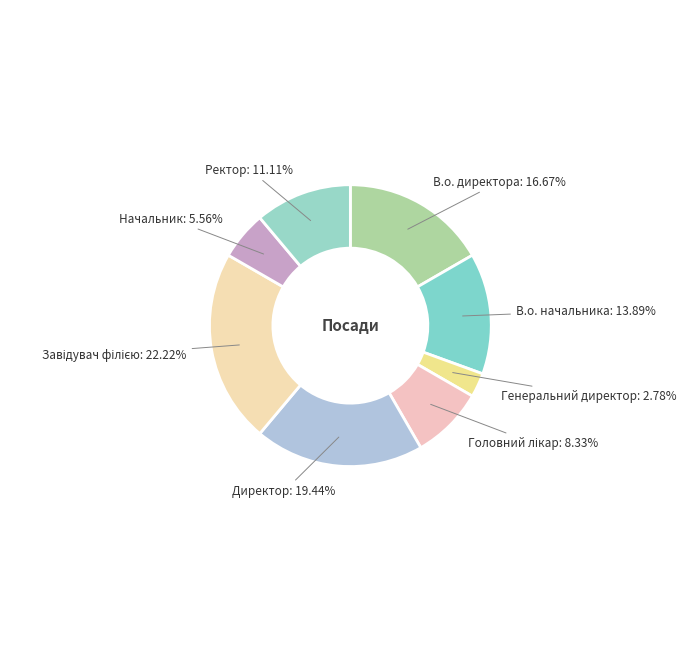

How many slices are in this pie chart?

8